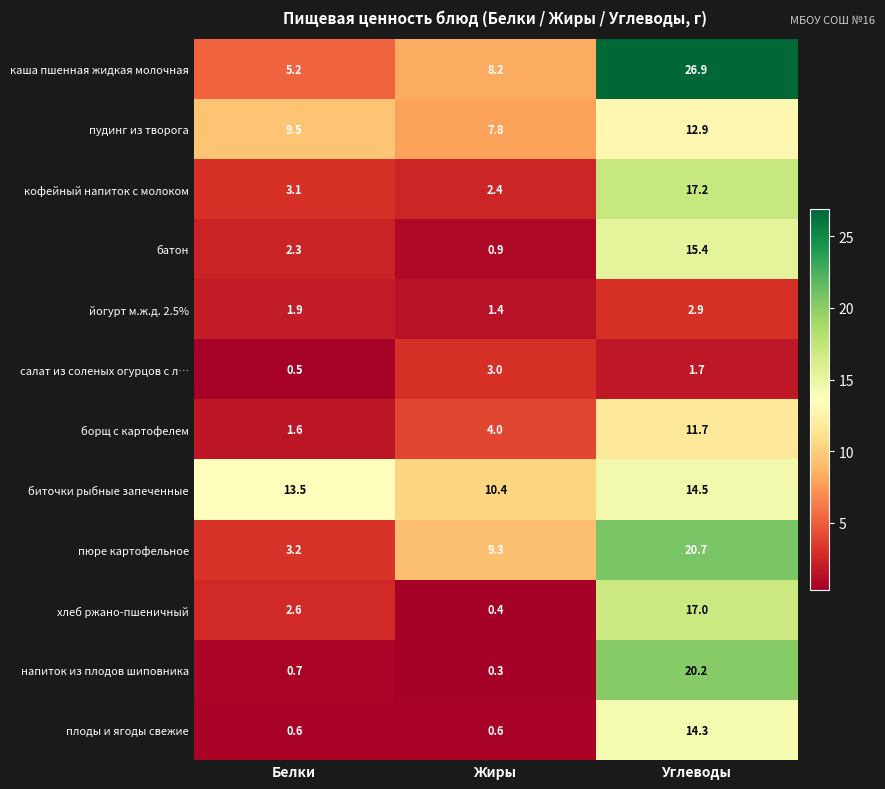

At which category does the chart reach its minimum across all series?

Жиры